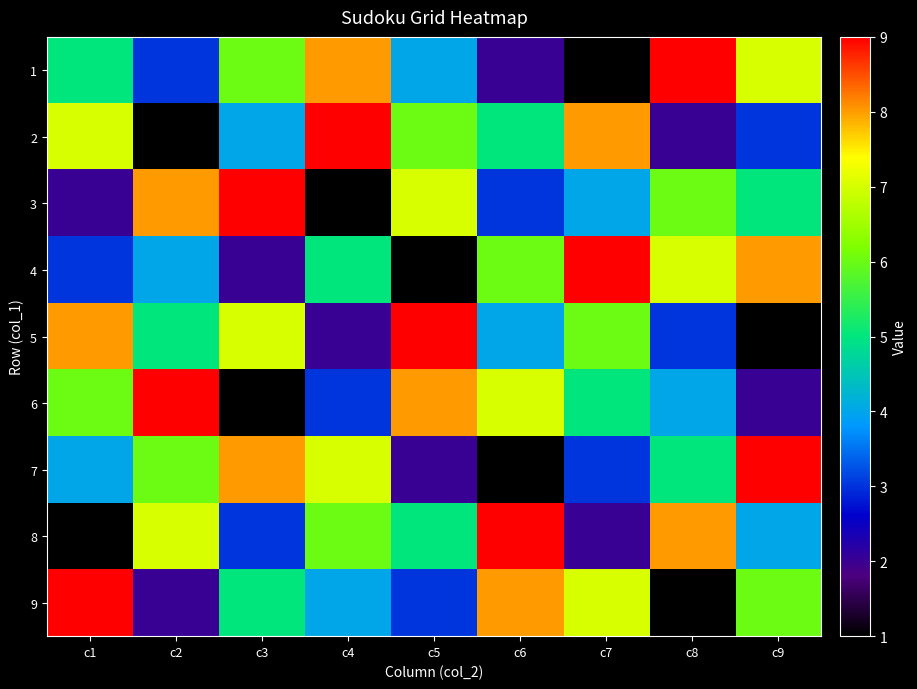

Reading right to left, extract all data points from this chart.

1: c9=7	c8=9	c7=1	c6=2	c5=4	c4=8	c3=6	c2=3	c1=5
2: c9=3	c8=2	c7=8	c6=5	c5=6	c4=9	c3=4	c2=1	c1=7
3: c9=5	c8=6	c7=4	c6=3	c5=7	c4=1	c3=9	c2=8	c1=2
4: c9=8	c8=7	c7=9	c6=6	c5=1	c4=5	c3=2	c2=4	c1=3
5: c9=1	c8=3	c7=6	c6=4	c5=9	c4=2	c3=7	c2=5	c1=8
6: c9=2	c8=4	c7=5	c6=7	c5=8	c4=3	c3=1	c2=9	c1=6
7: c9=9	c8=5	c7=3	c6=1	c5=2	c4=7	c3=8	c2=6	c1=4
8: c9=4	c8=8	c7=2	c6=9	c5=5	c4=6	c3=3	c2=7	c1=1
9: c9=6	c8=1	c7=7	c6=8	c5=3	c4=4	c3=5	c2=2	c1=9